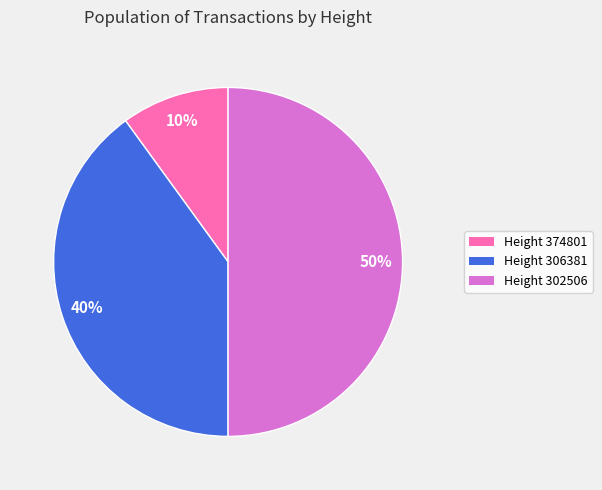

Approximately how many times larger is the value at Height 306381 compared to Height 374801?

4.0